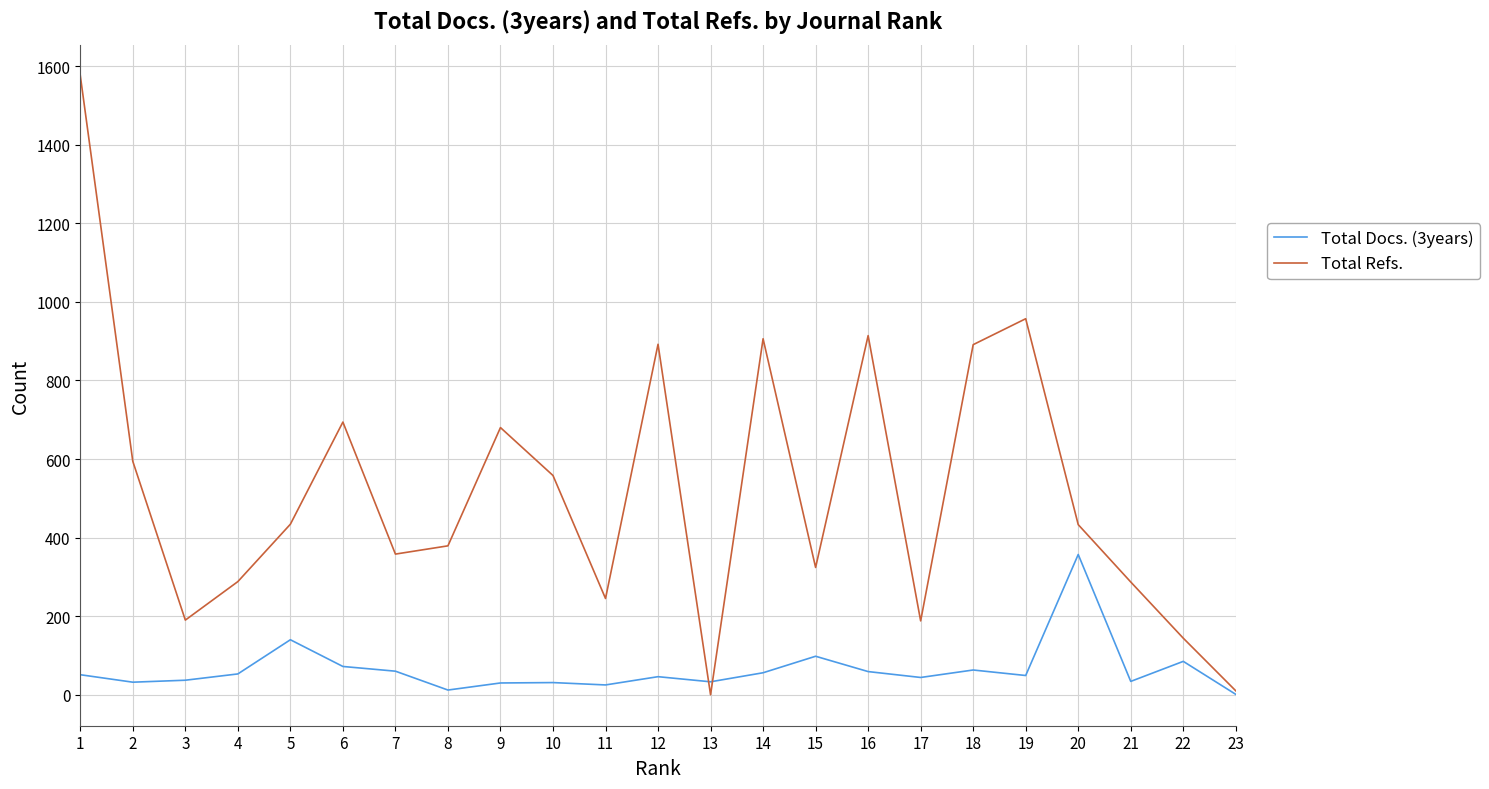

The Total Docs. (3years) series shows 31 at 10. True or false?

True